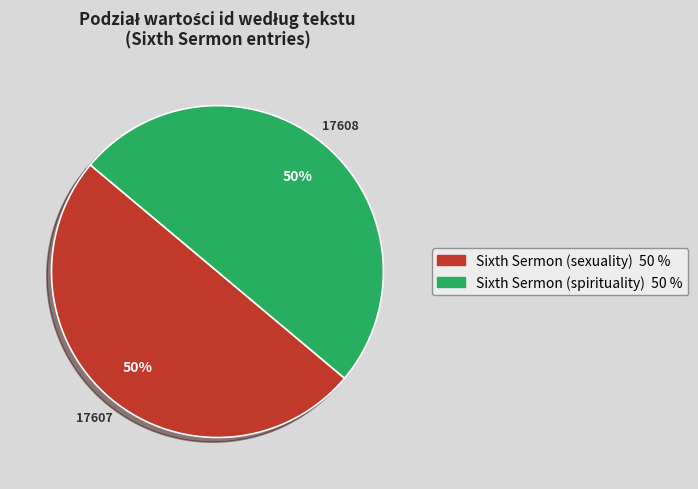

Do Sixth Sermon (sexuality) and Sixth Sermon (spirituality) together represent more than half of the pie?

Yes